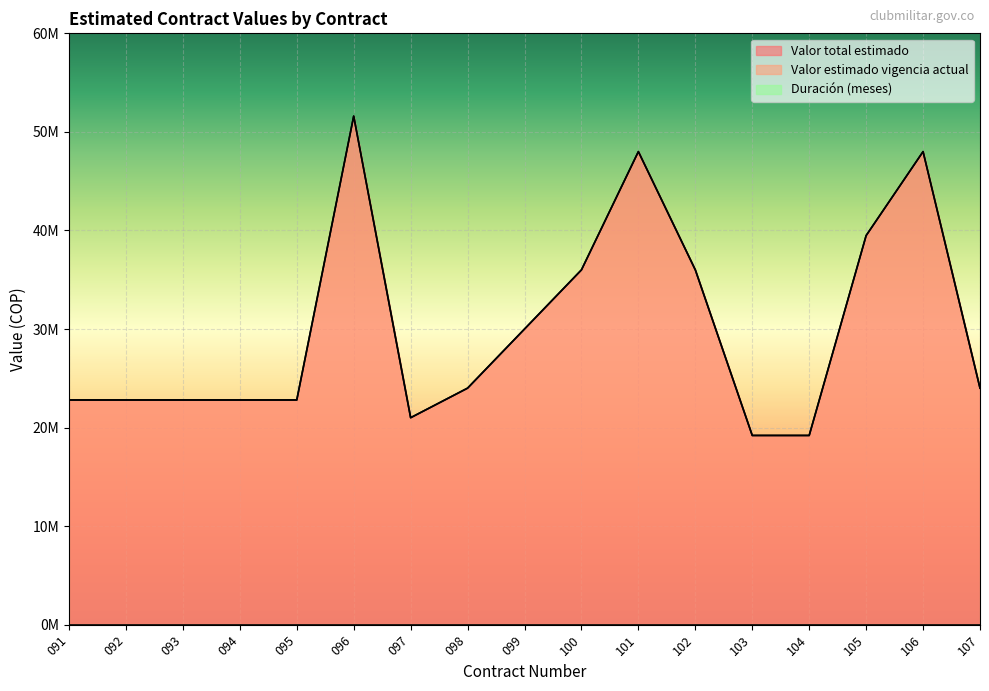

List the labels in order of Valor estimado vigencia actual value, largest first.

096, 101, 106, 105, 100, 102, 099, 098, 107, 091, 092, 093, 094, 095, 097, 103, 104